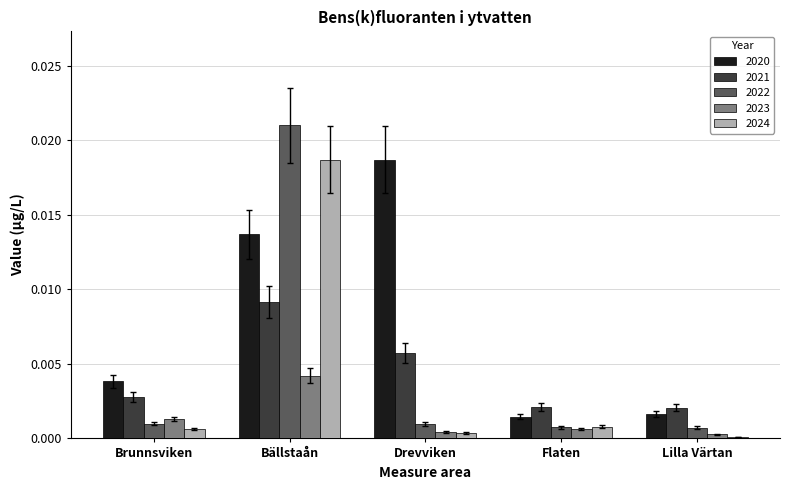

At which category does the chart reach its peak across all series?

Bällstaån